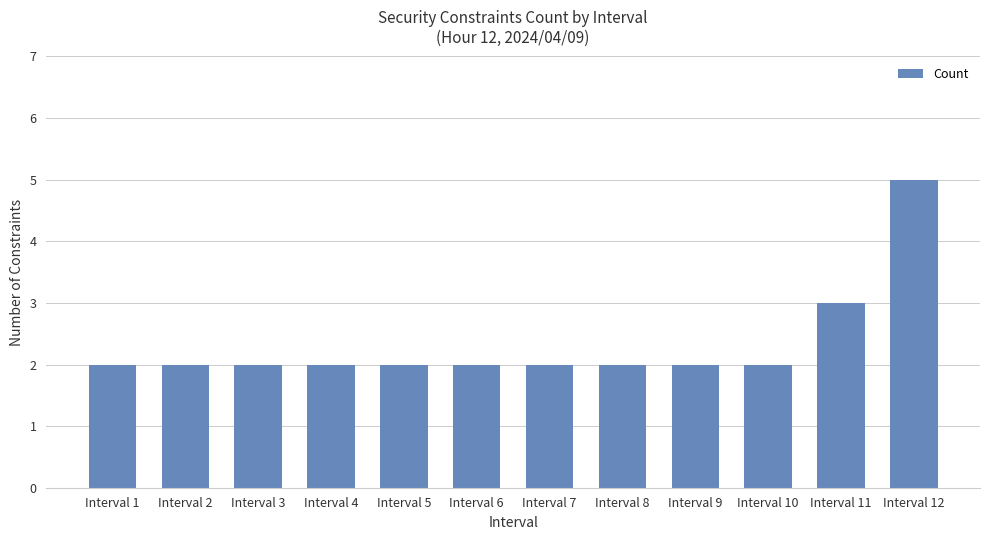

What is the greatest value displayed?

5